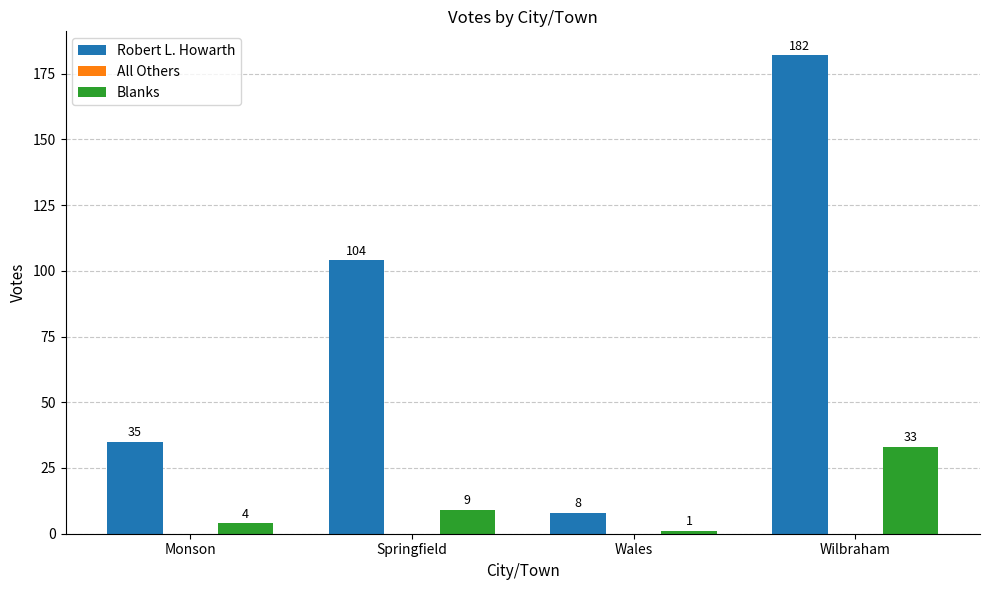

What value does the Blanks series have at Springfield, to the nearest 10?

10